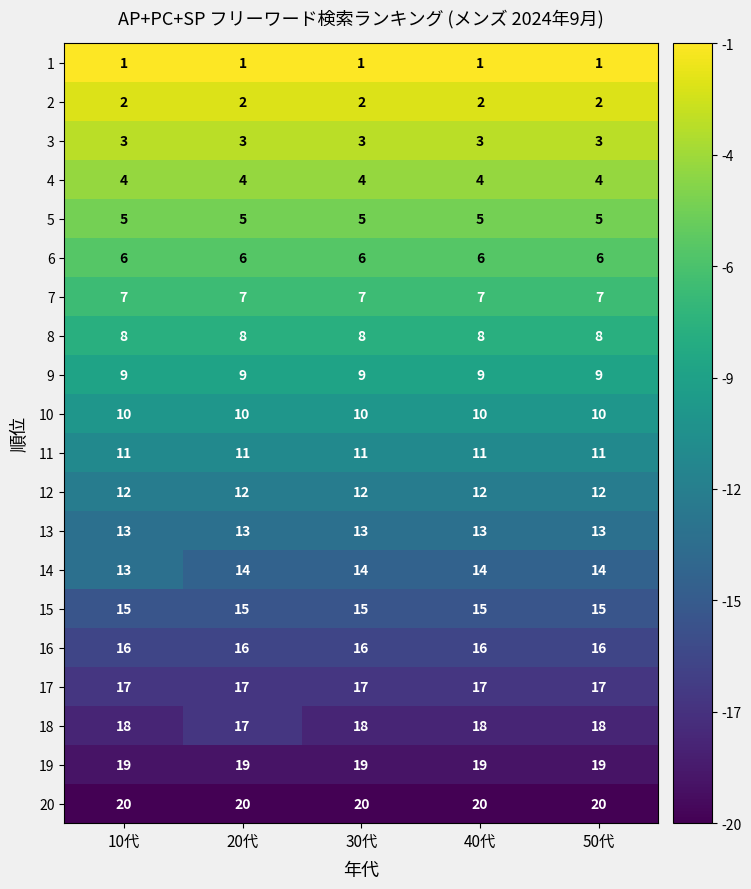

Between 20代 and 40代, which series saw the biggest shift?

18